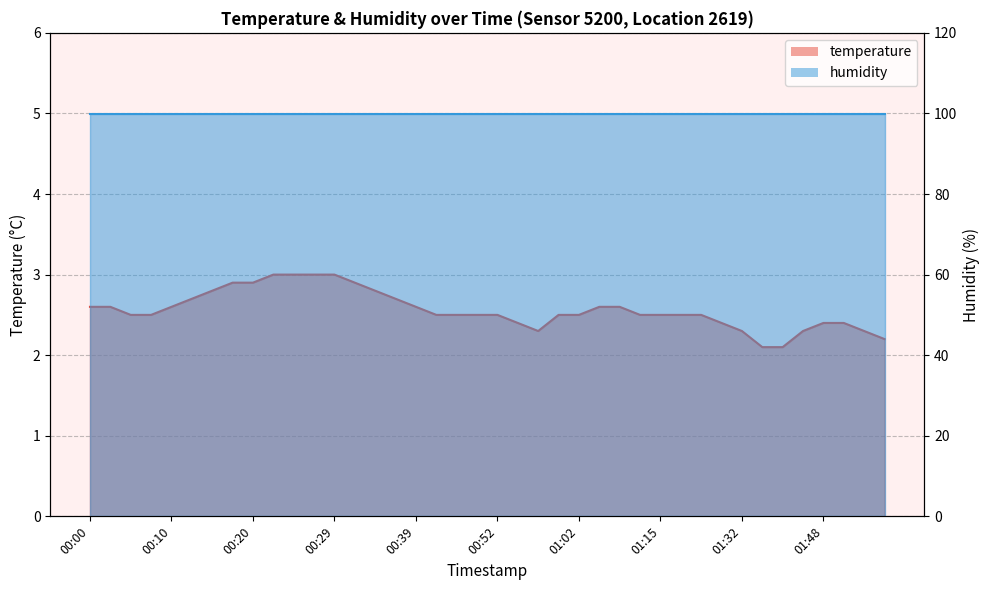

Which has a higher value, 00:29 or 00:03?

00:29